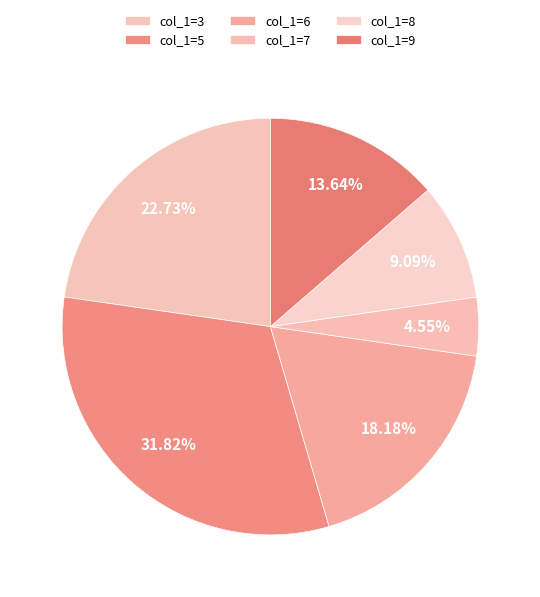

Count the number of slices in the pie.

6